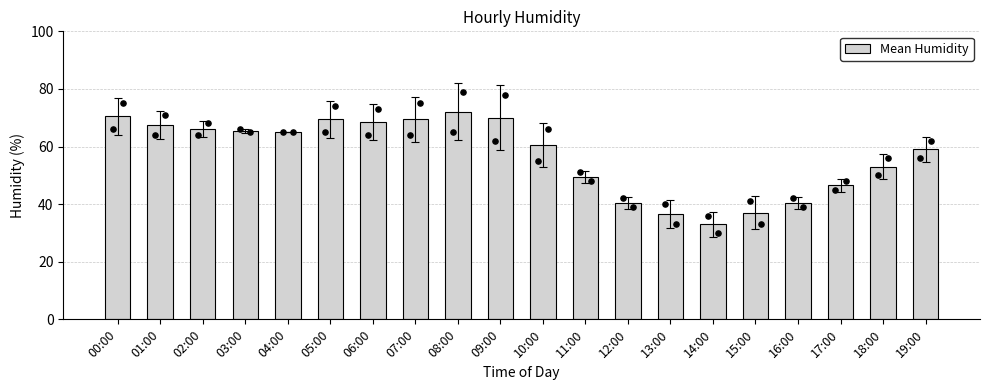

What is the change in value from 01:00 to 17:00?

-21.0